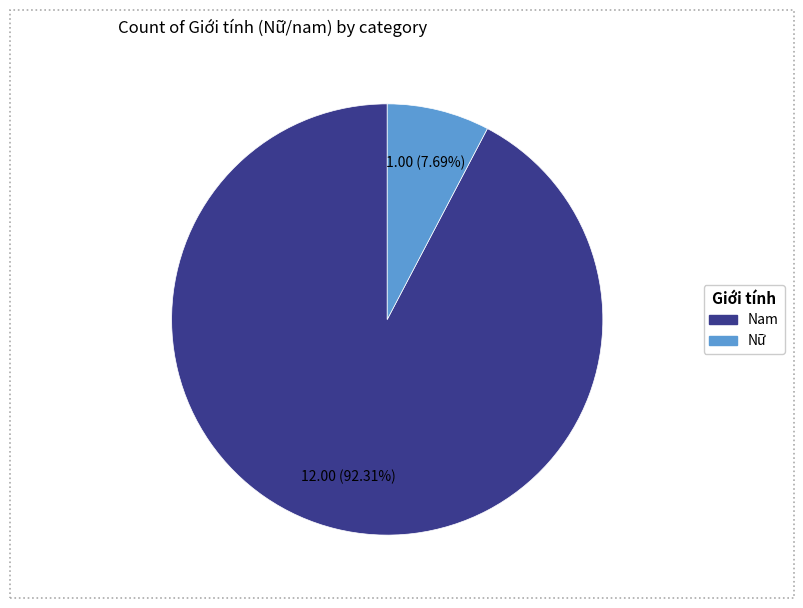

To the nearest percent, what is the difference between the Nữ and Nam slice percentages?

85%